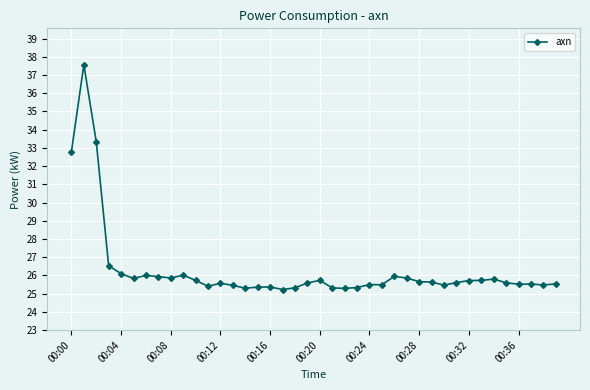

What is the difference between the maximum and second lowest values?

12.3